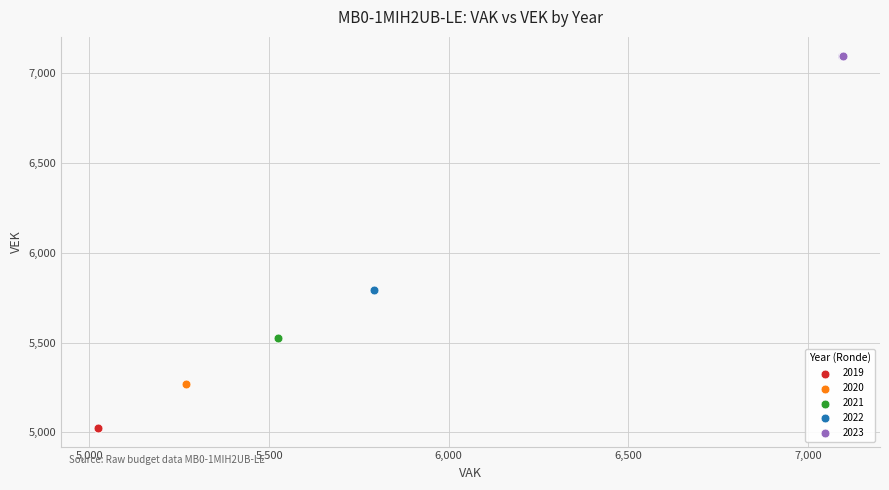

Which series contains the lowest Y value?

2019